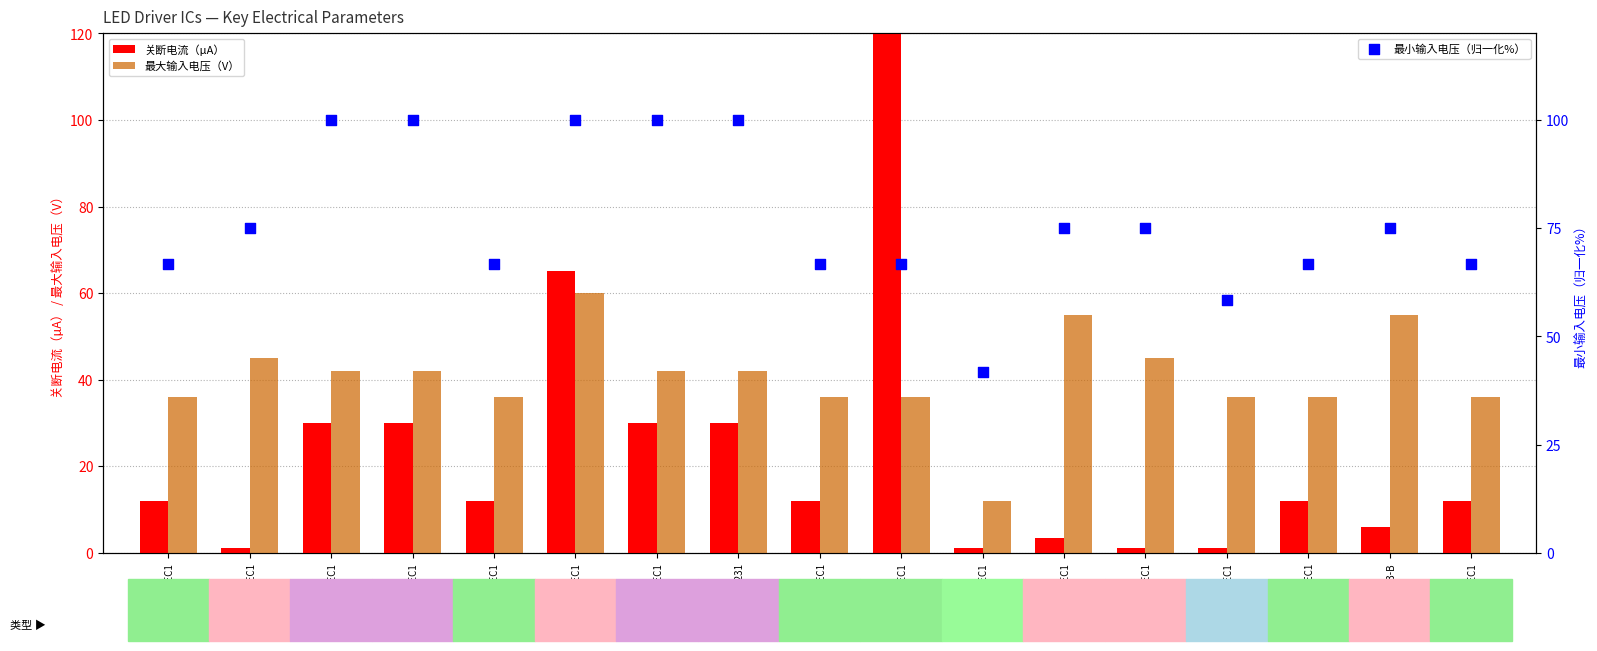

At which category is the sum across all series the highest?

MPQ7235-AEC1